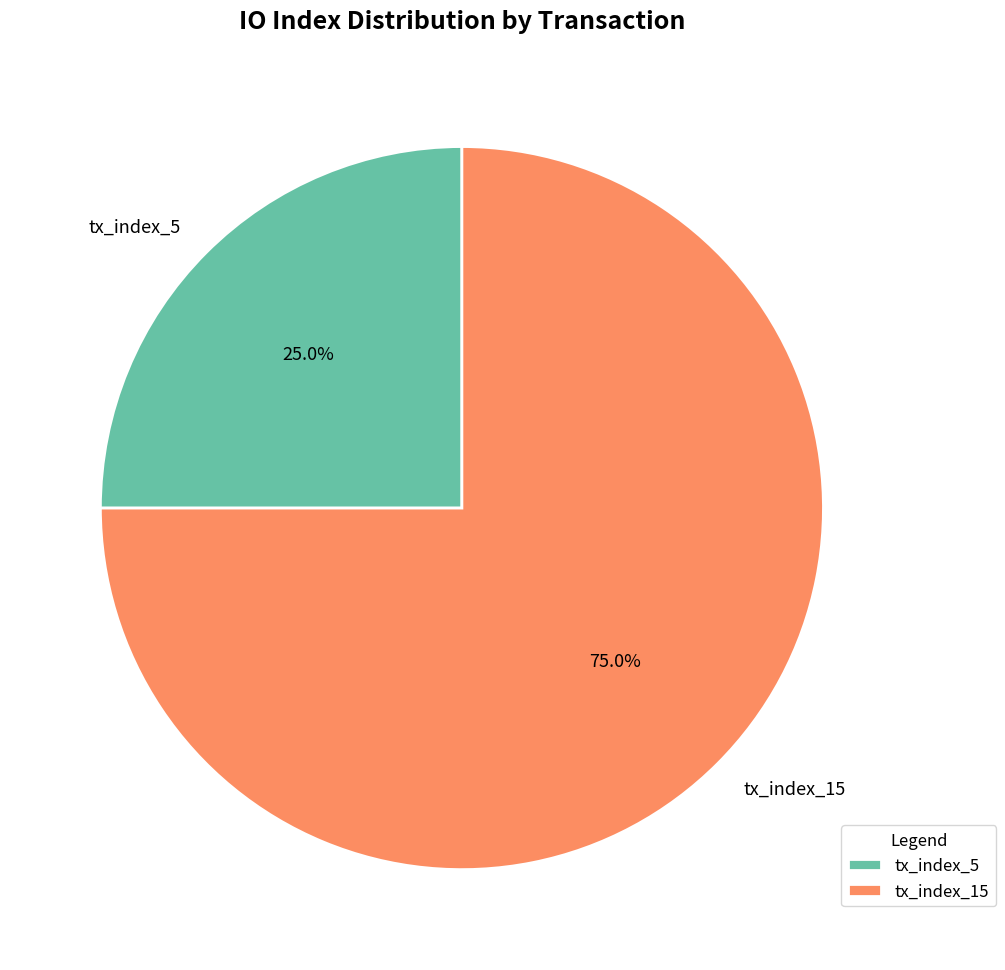

How much of the chart is everything except tx_index_15?

25.0%